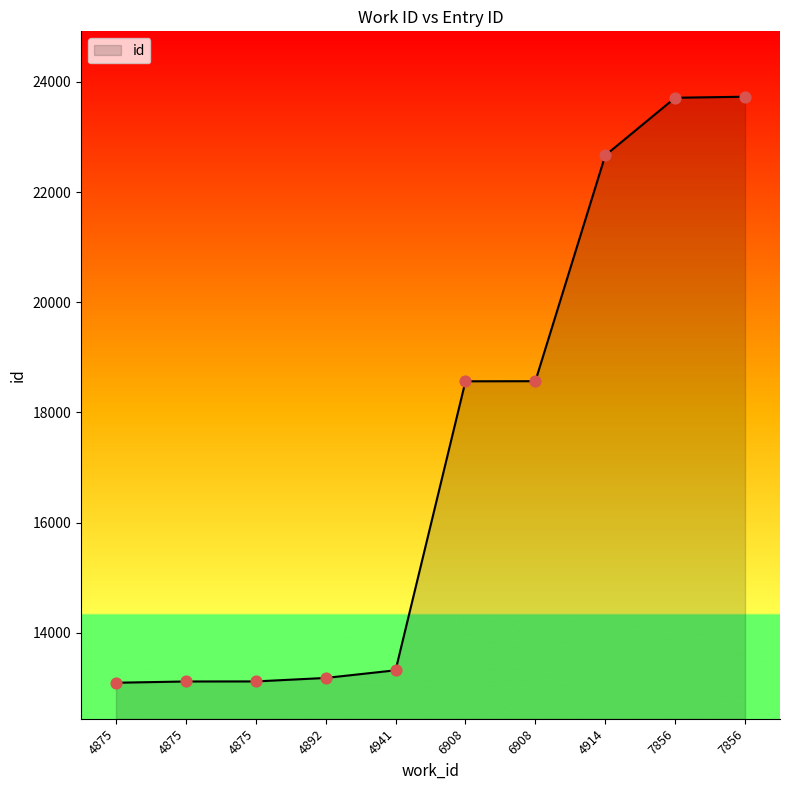

Approximately how many times larger is the value at 4892 compared to 4875?

1.0